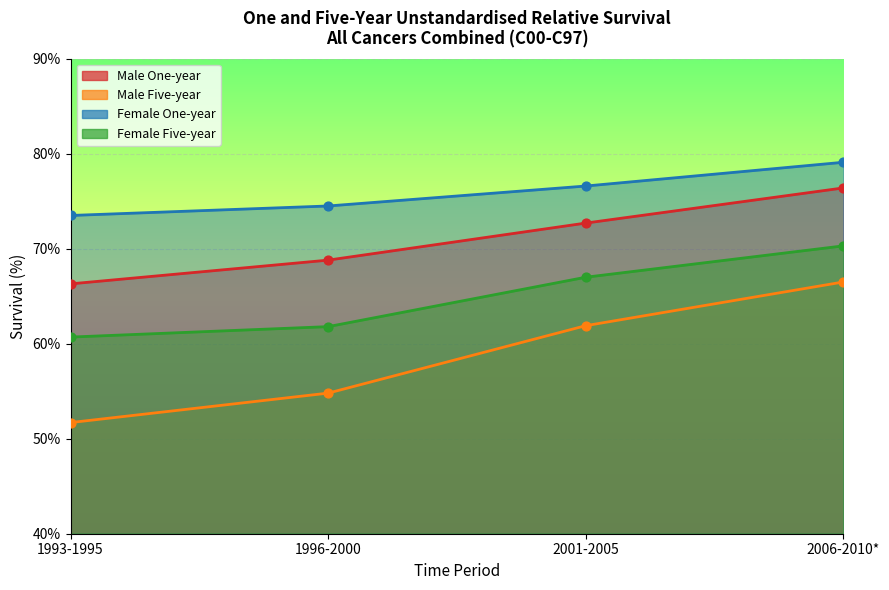

What are all the series names shown in the legend?

Male One-year, Male Five-year, Female One-year, Female Five-year